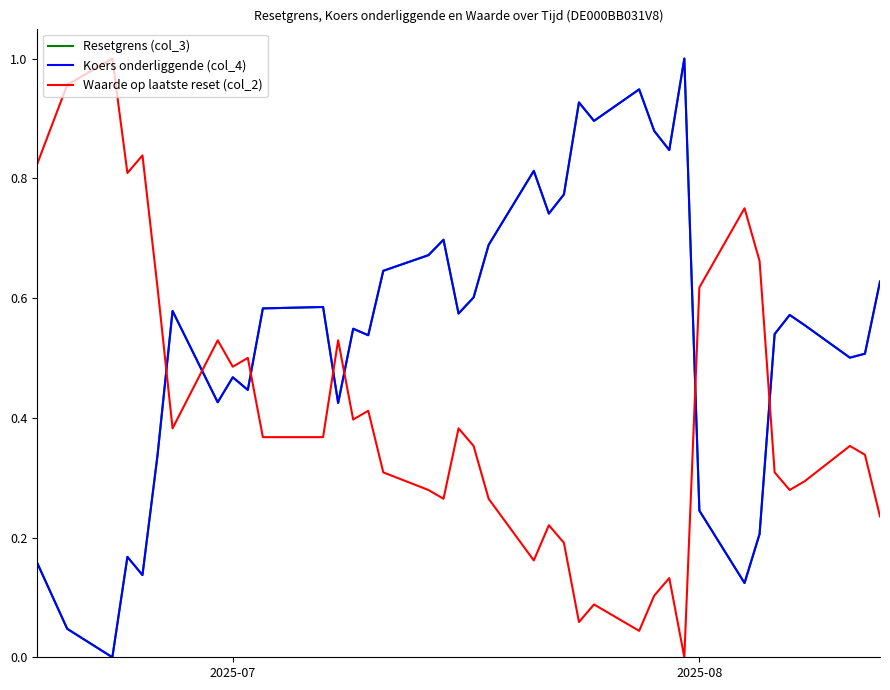

Which series ends up on top after the final intersection of Koers onderliggende (col_4) and Waarde op laatste reset (col_2)?

Koers onderliggende (col_4)